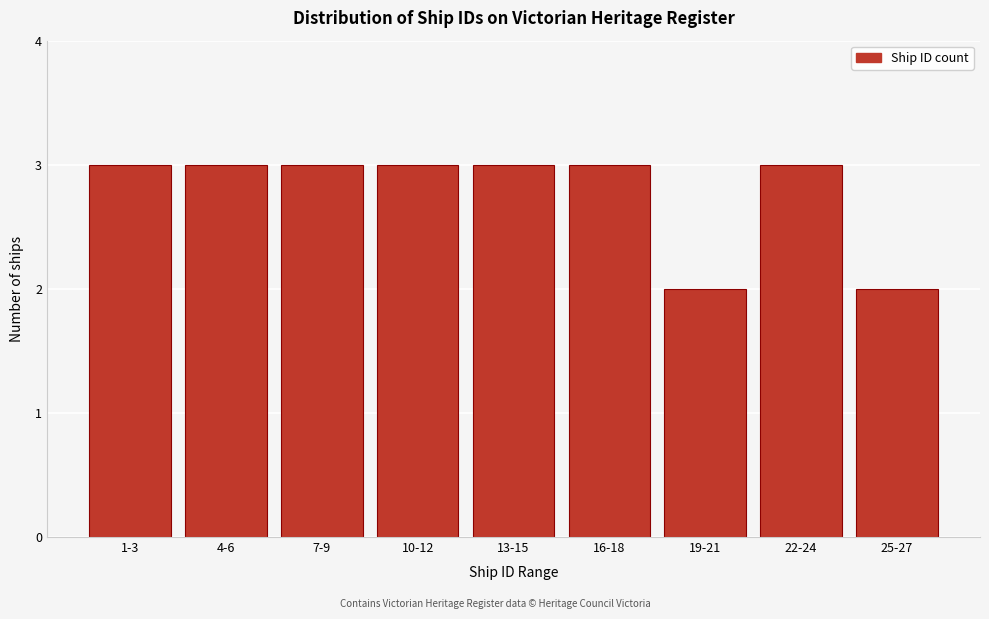

Reading left to right, list all the values displayed in this chart.

3	3	3	3	3	3	2	3	2